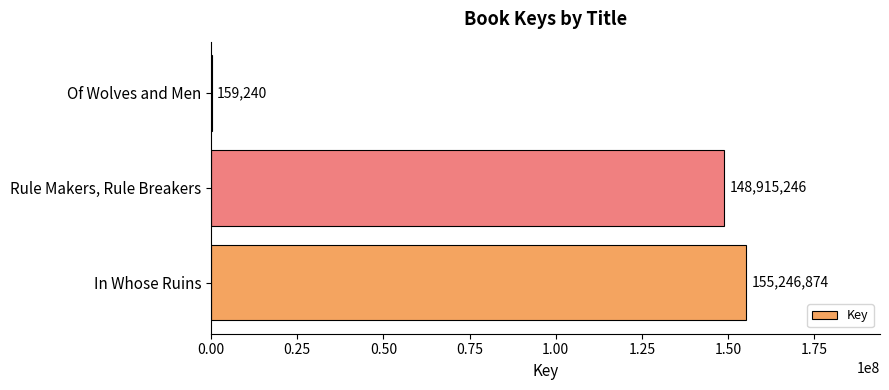

What is the greatest value displayed?

155246874